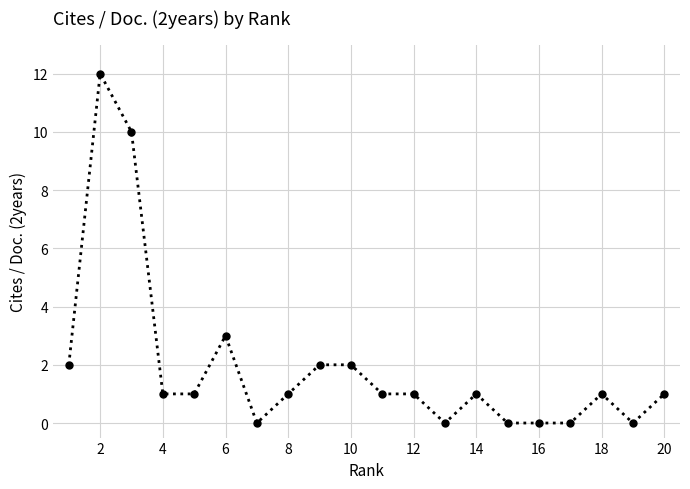

What is the value of the 4th point from the left?

1